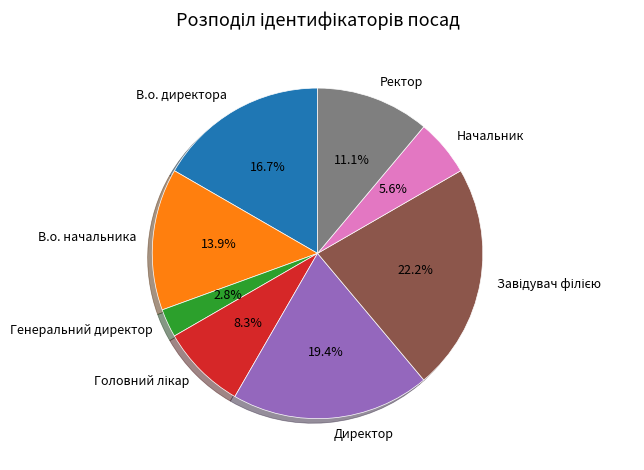

Is it true that Директор is 31% of the pie?

False